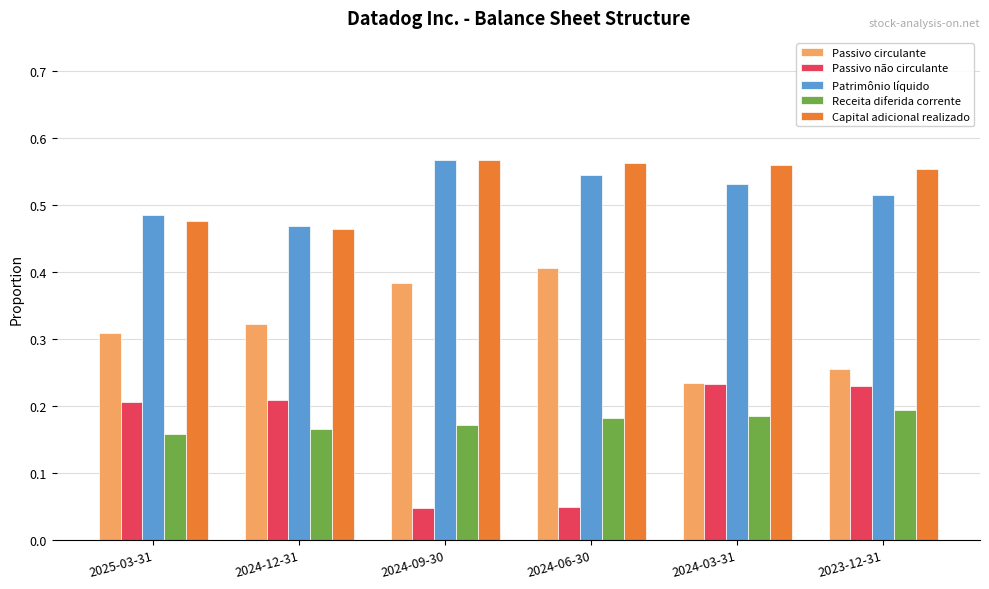

Which series has the largest range (max minus min)?

Passivo não circulante